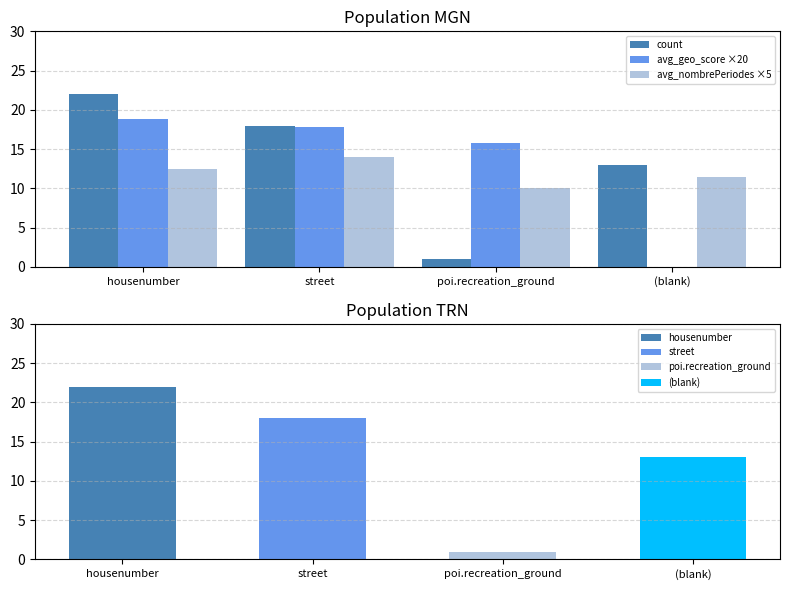

Does the chart contain any negative values?

No